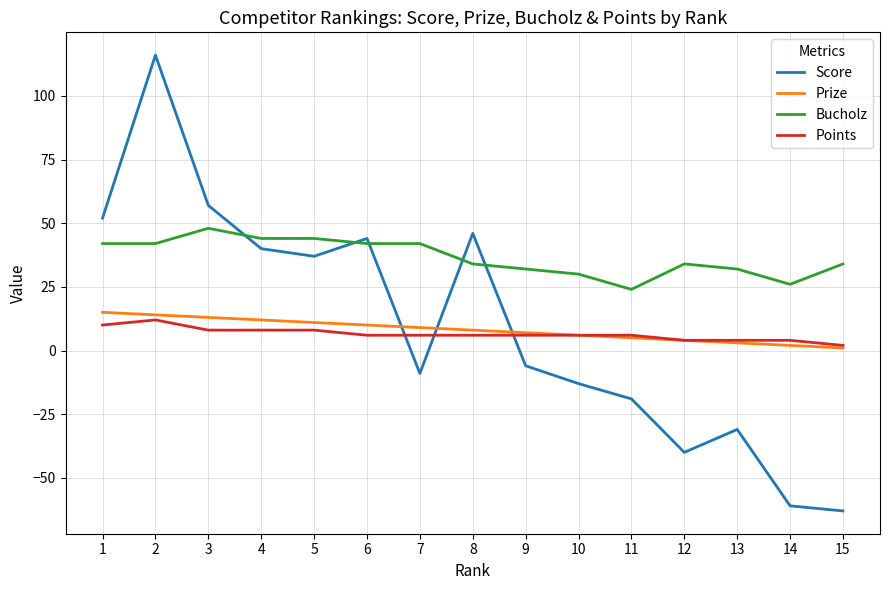

What is the sum of all Points values?

96